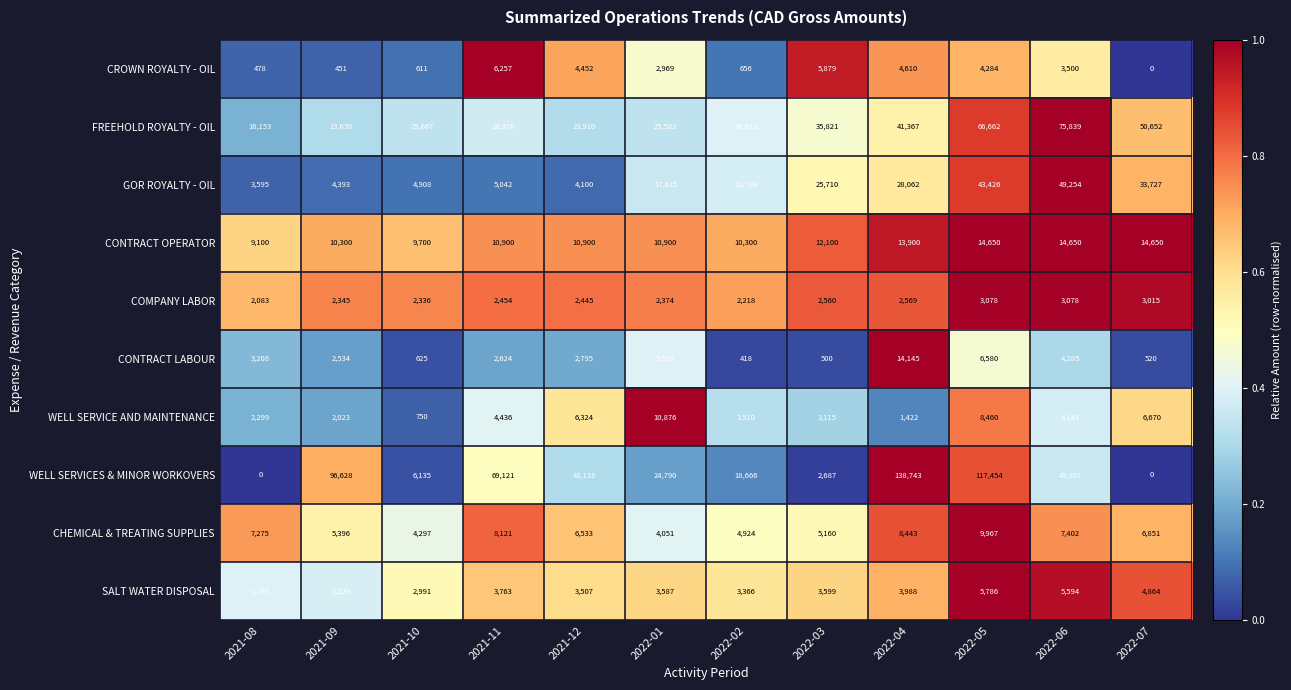

Which series has the largest total across all categories?

WELL SERVICES & MINOR WORKOVERS